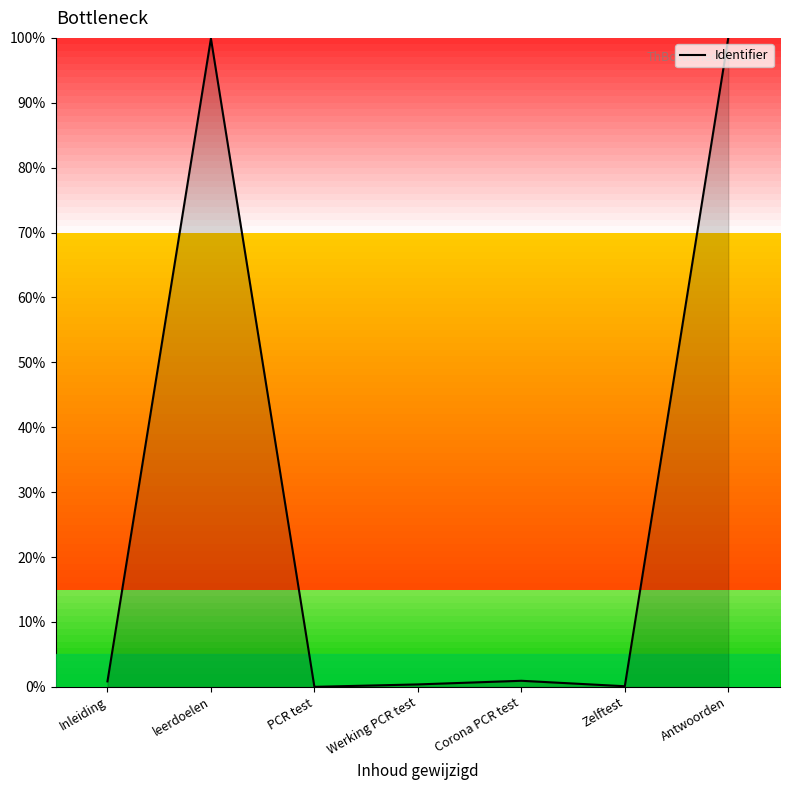

True or false: the data shows 100.0 at Antwoorden.

True